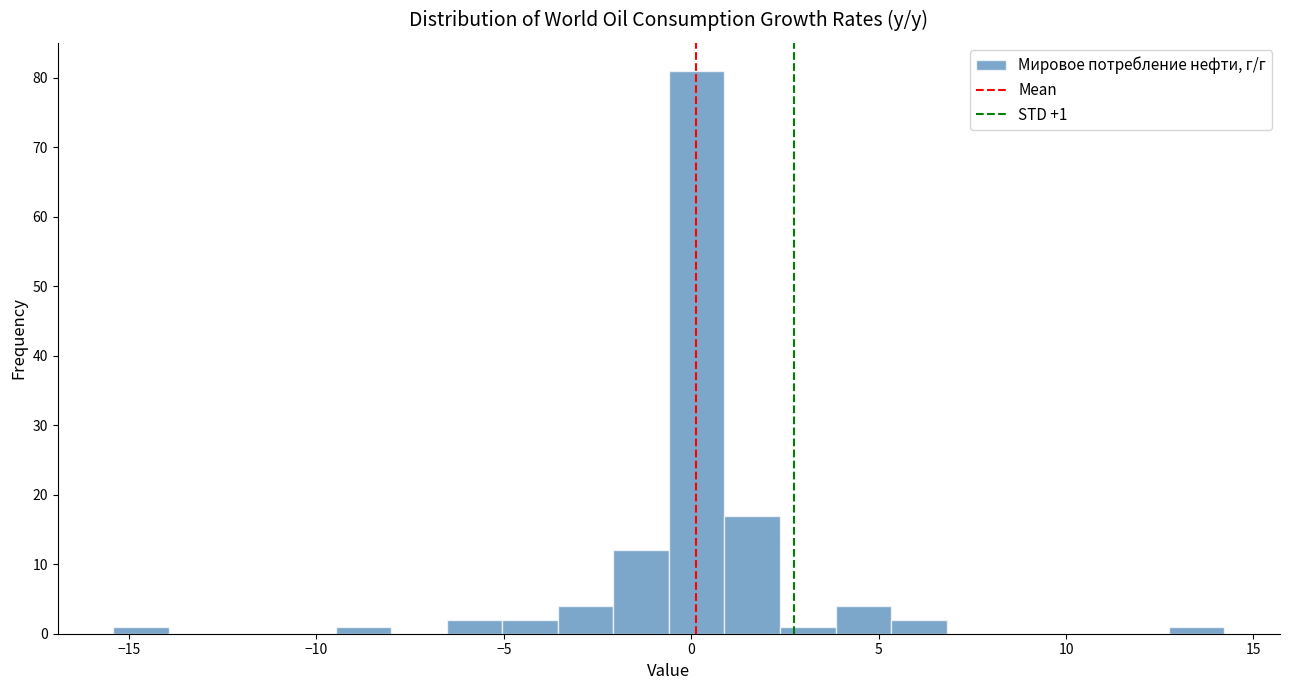

Around what value on the x-axis is the tallest bar? Give the approximate position of its centre, as read against the axis.

0.0